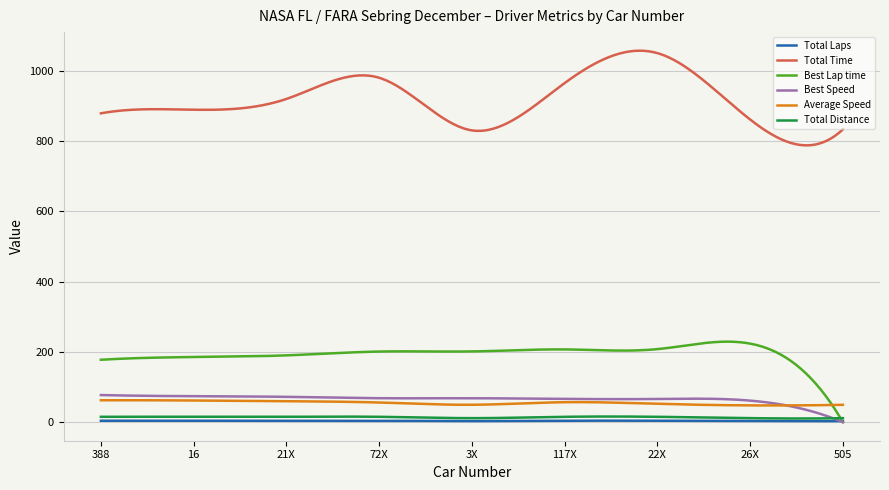

What is the maximum value for Best Speed?

77.1